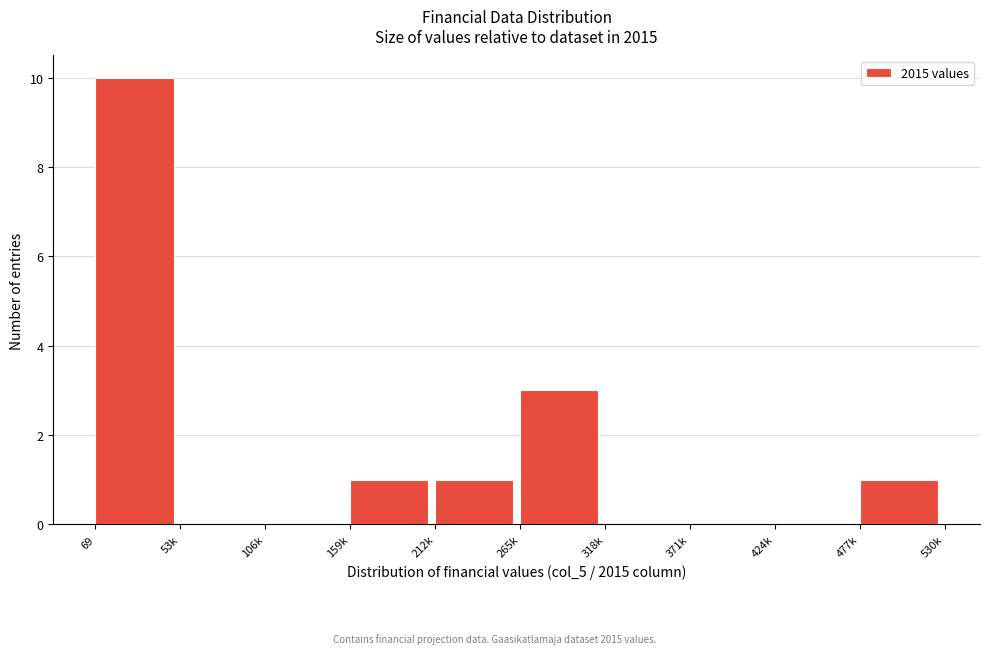

Reading left to right, what are all the values shown in this chart?

69=10	53k=0	106k=0	159k=1	212k=1	265k=3	318k=0	371k=0	424k=0	477k=1